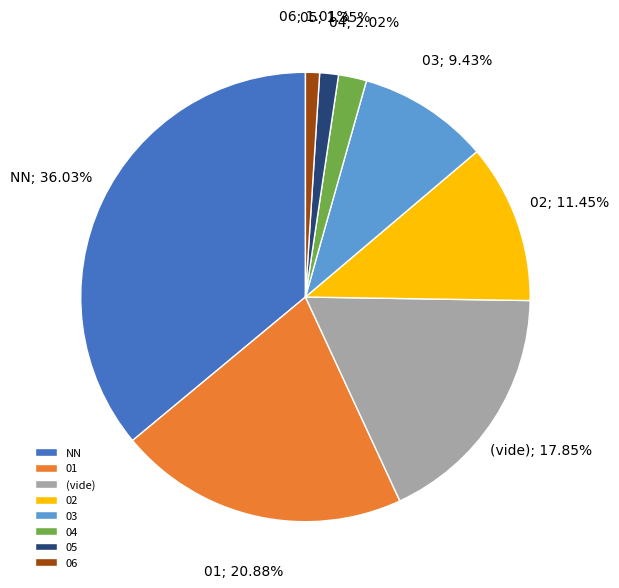

True or false: 04 accounts for 22% of the total.

False